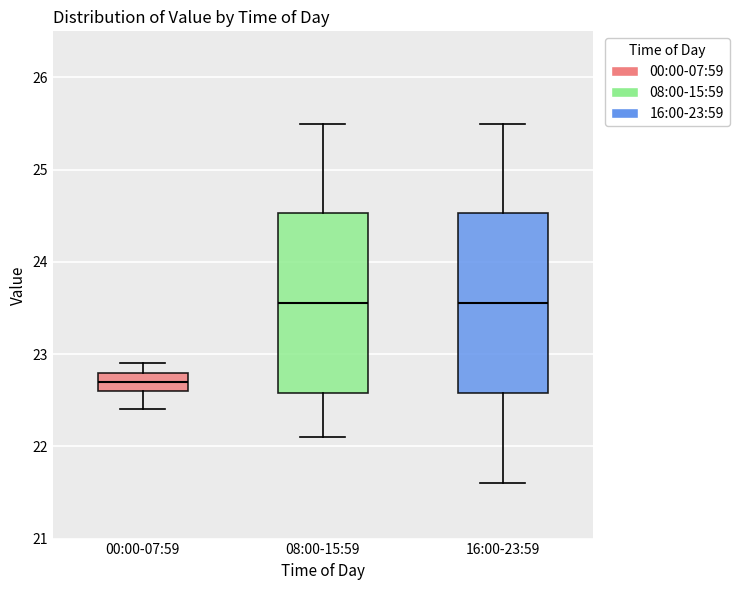

Where does the lower whisker of the box for 16:00-23:59 end on the y-axis? The values are not printed on the chart, so give them approximately, as read against the axis.

21.6